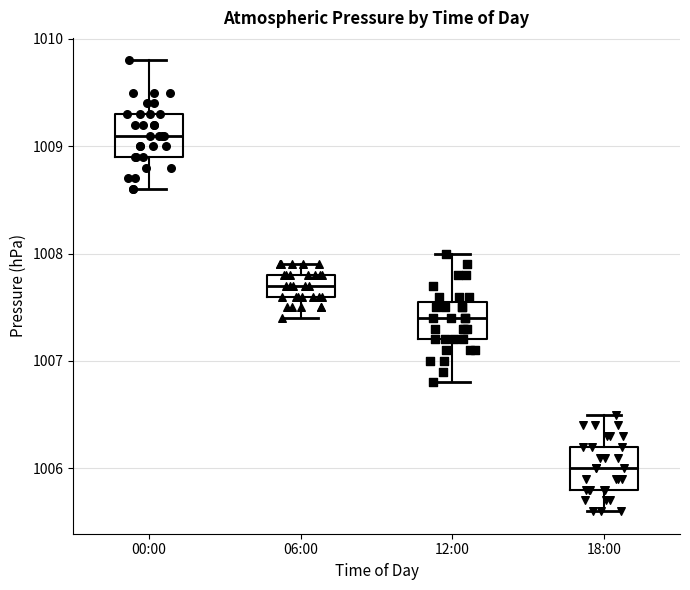

Reading left to right, transcribe this box plot: for each box, give where its median line is, the range the box spans, and where its two whiskers end, as read against the y-axis. The values are not printed on the chart, so give them approximately, as read against the axis.

00:00: median 1009.1, box 1008.9 to 1009.3, whiskers 1008.6 to 1009.8
06:00: median 1007.7, box 1007.6 to 1007.8, whiskers 1007.4 to 1007.9
12:00: median 1007.4, box 1007.2 to 1007.6, whiskers 1006.8 to 1008.0
18:00: median 1006.0, box 1005.8 to 1006.2, whiskers 1005.6 to 1006.5